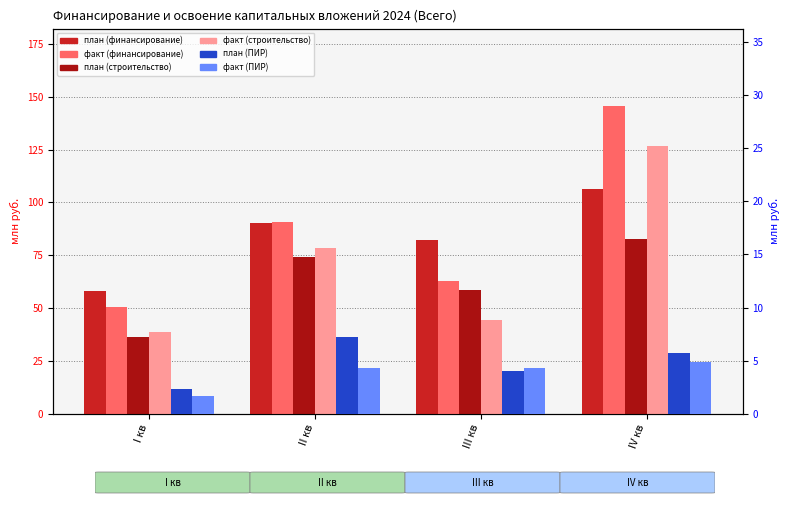

What is the spread (max minus min) of values at I кв?

56.2